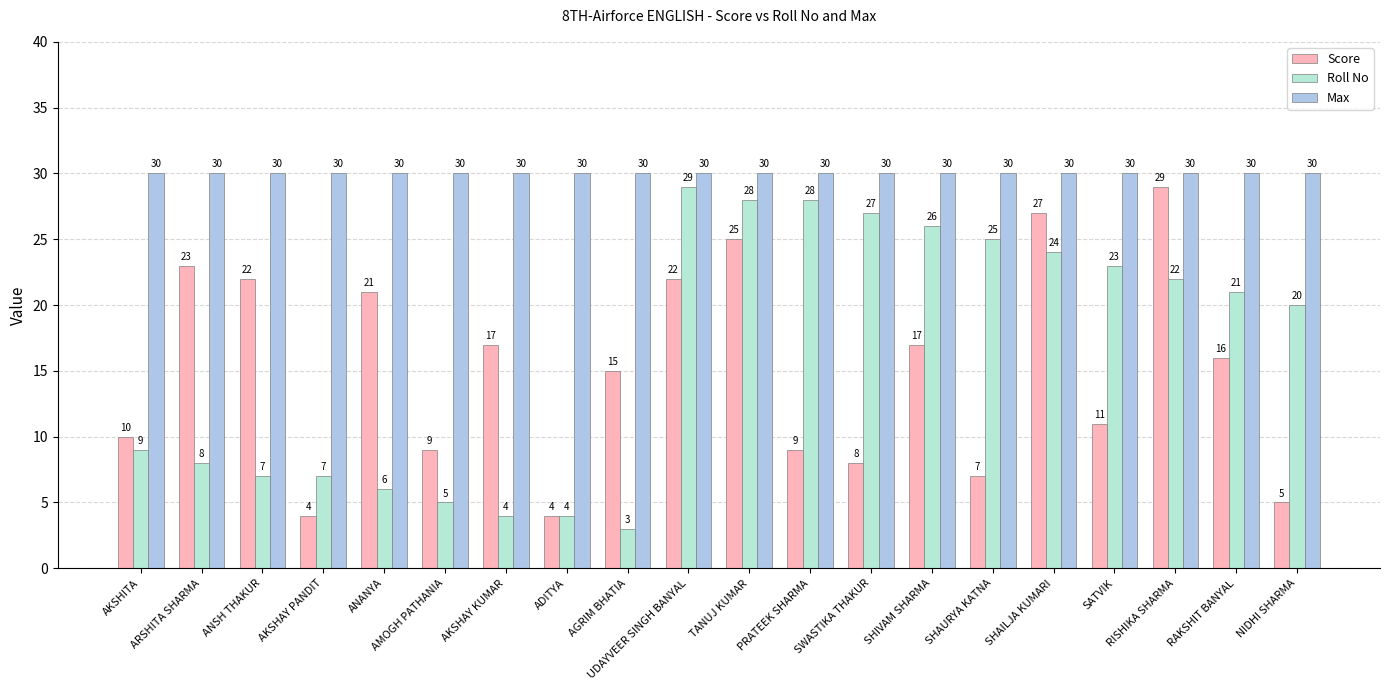

Between ARSHITA SHARMA and ADITYA, which series saw the biggest shift?

Score